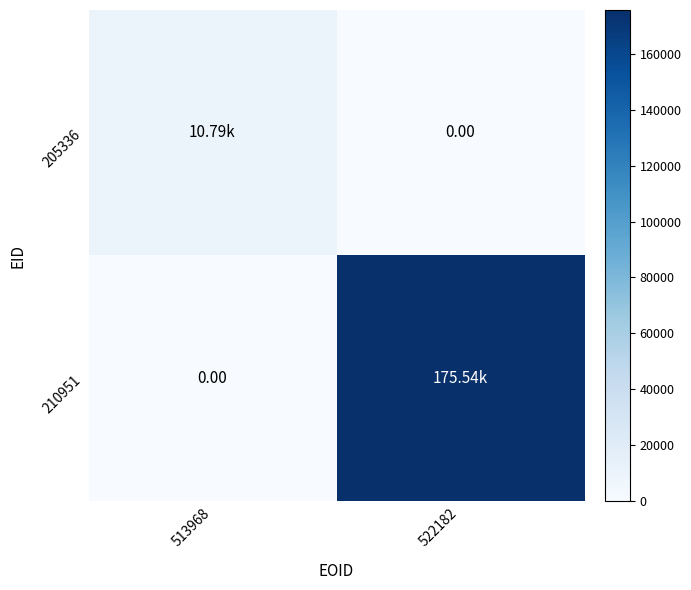

Which series has the largest total across all categories?

210951